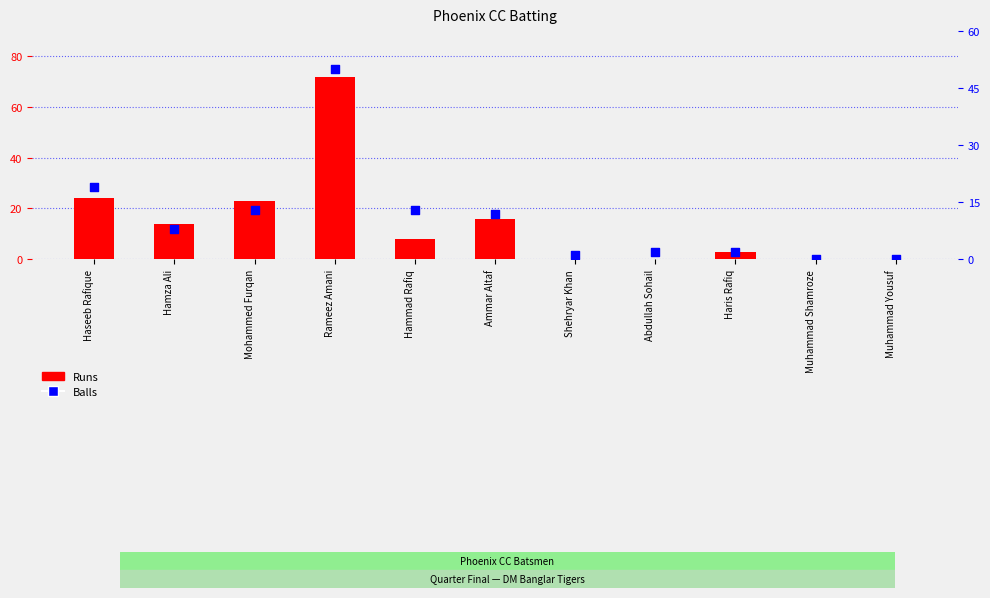

Which series reaches the minimum Y coordinate?

Runs